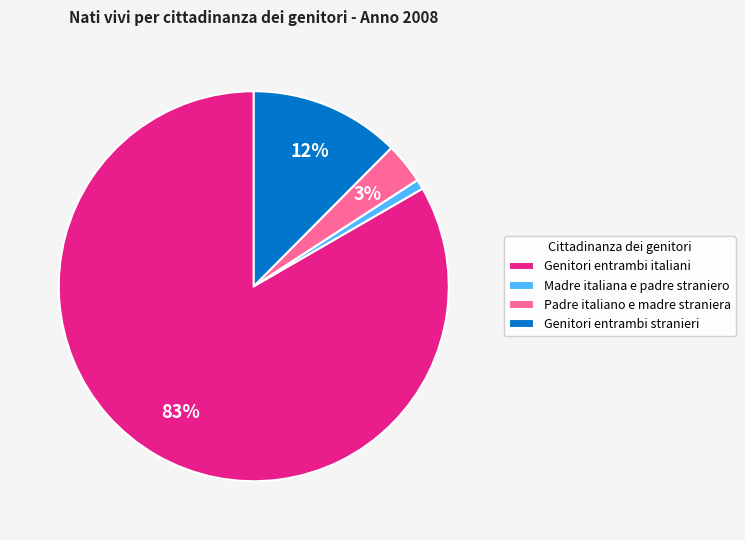

Which has a higher value, Genitori entrambi stranieri or Padre italiano e madre straniera?

Genitori entrambi stranieri